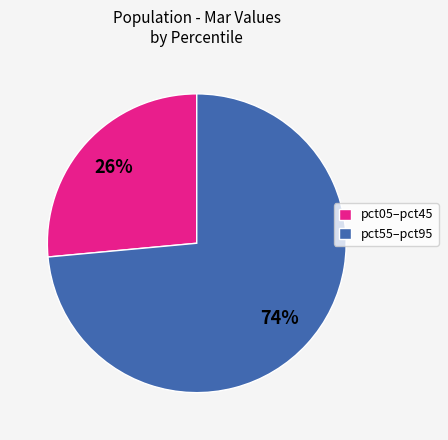

How many segments does this pie chart have?

2